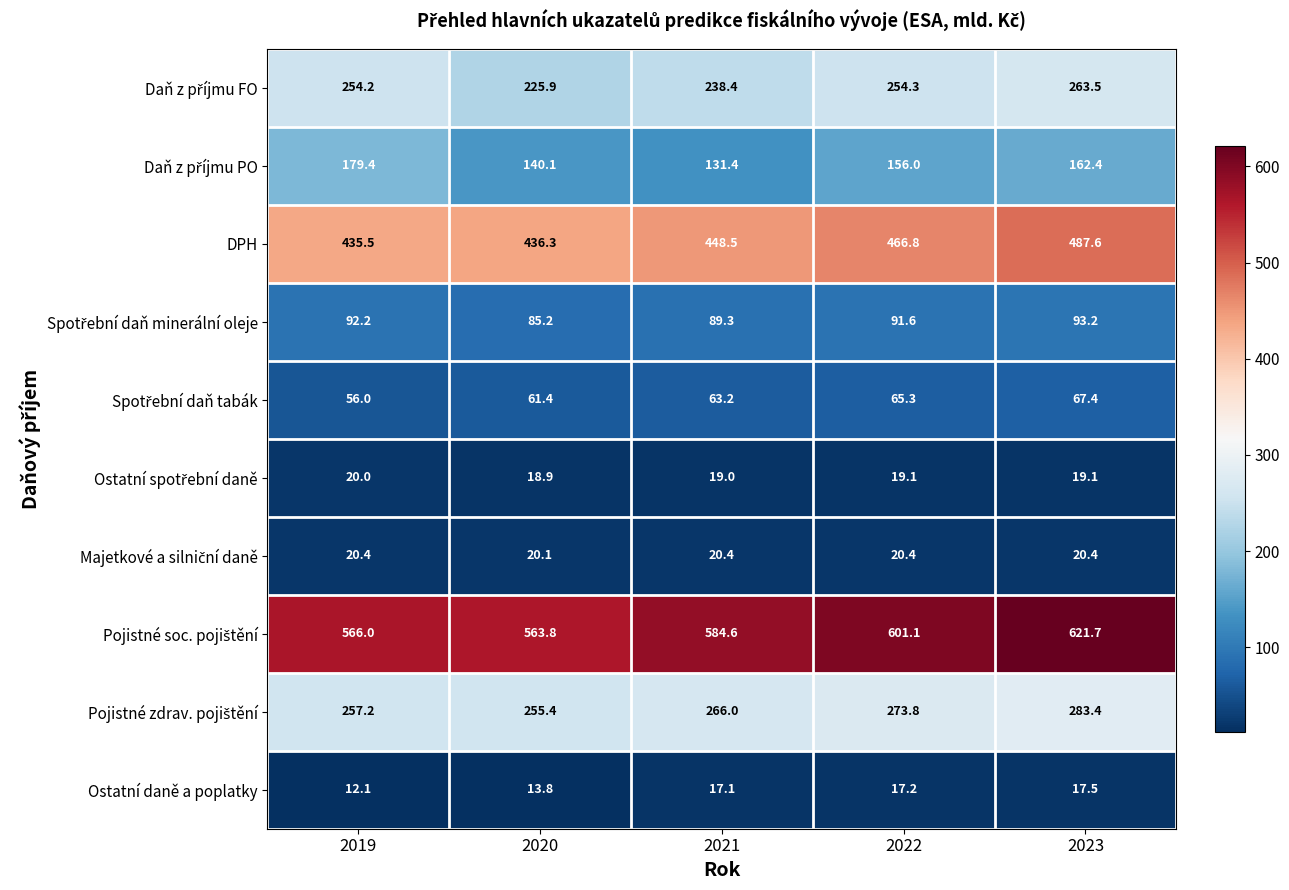

What is the spread (max minus min) of values at 2019?

553.9